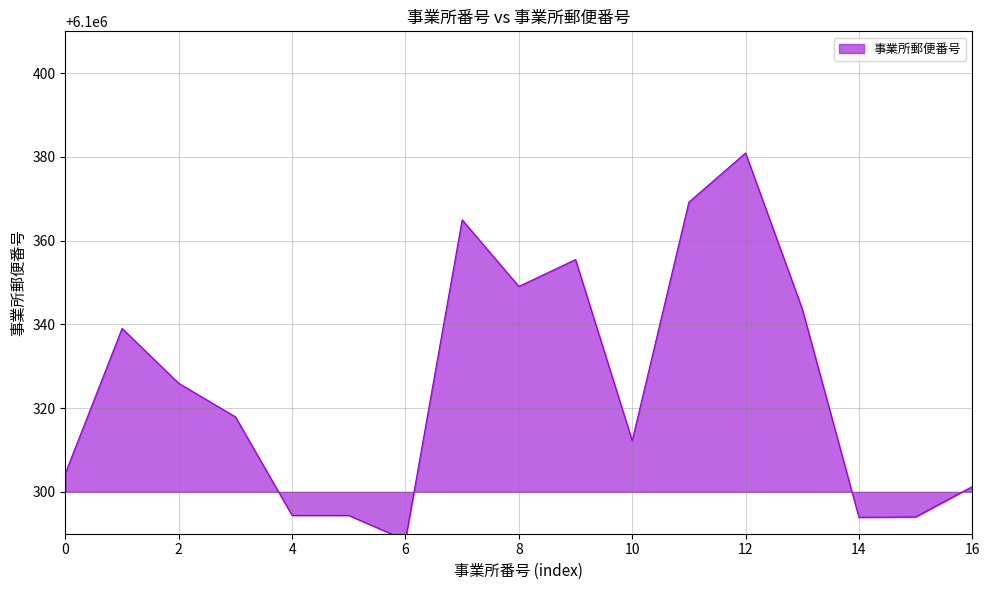

How many lines are shown in the chart?

1